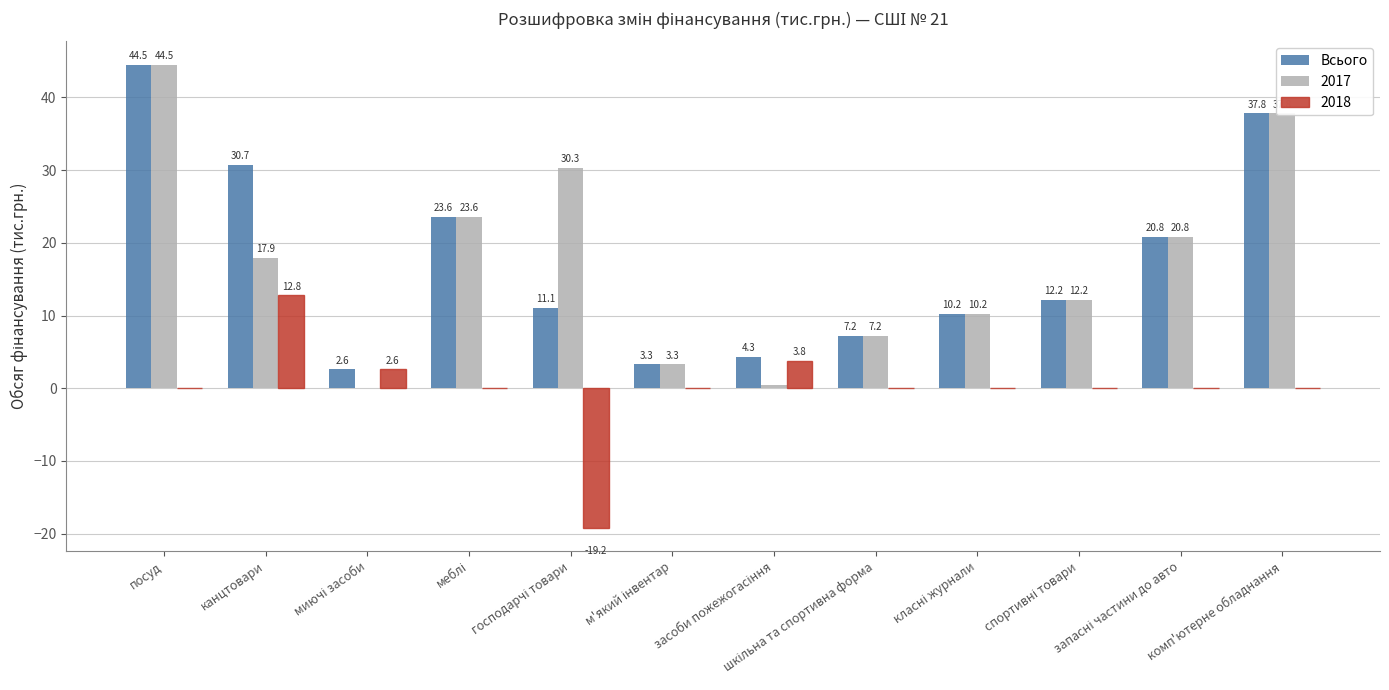

What is the maximum value shown in the chart?

44.5